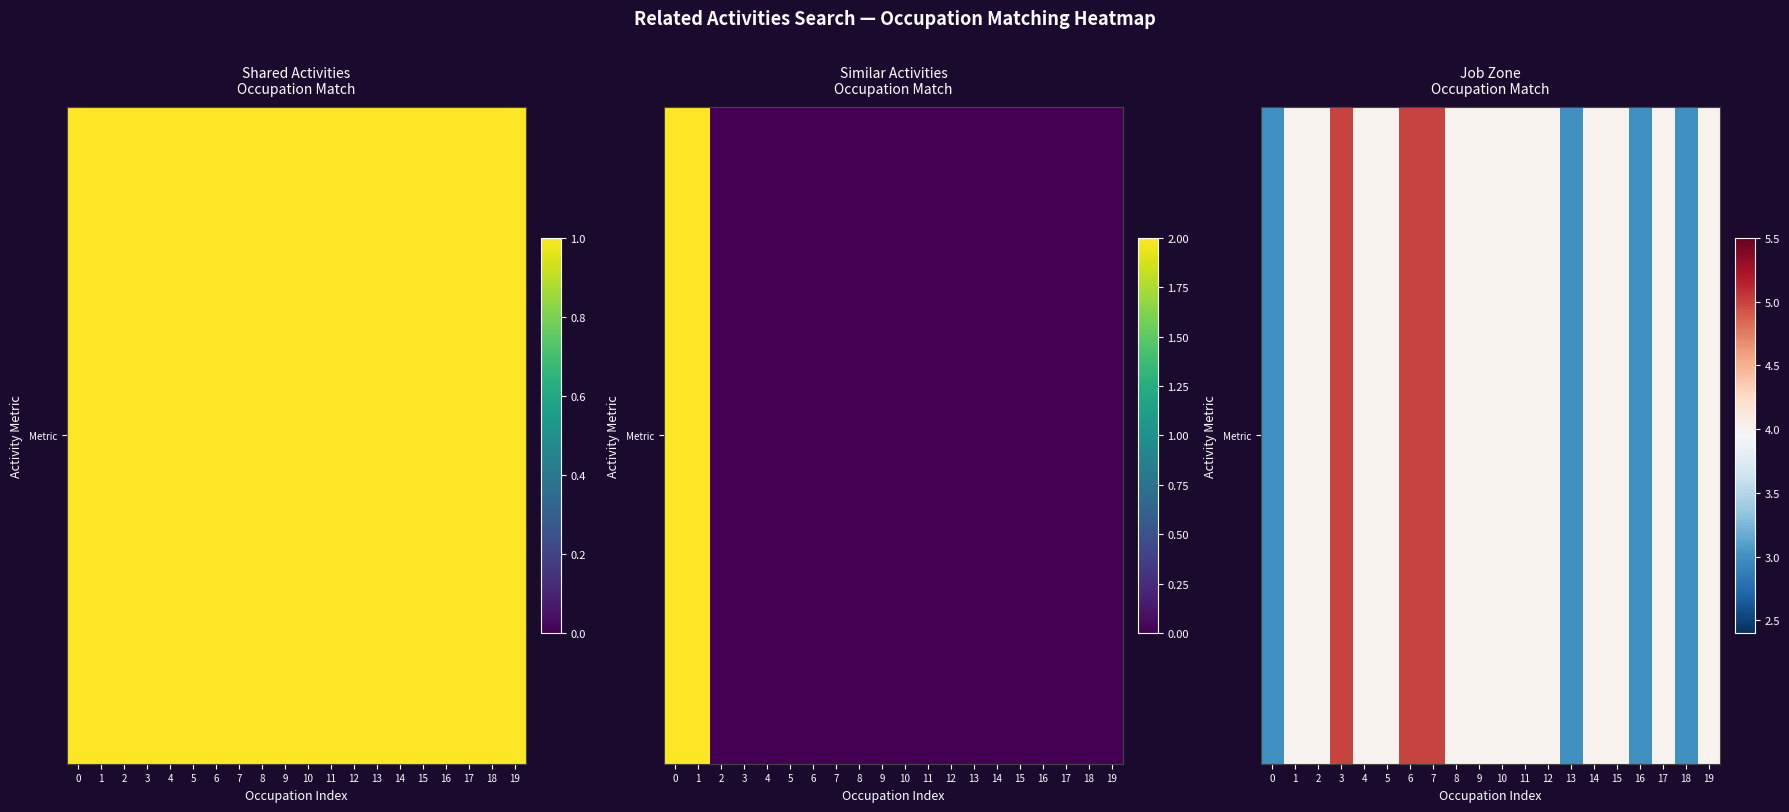

Reading right to left, what are all the values shown in this chart?

19=4	18=3	17=4	16=3	15=4	14=4	13=3	12=4	11=4	10=4	9=4	8=4	7=5	6=5	5=4	4=4	3=5	2=4	1=4	0=3